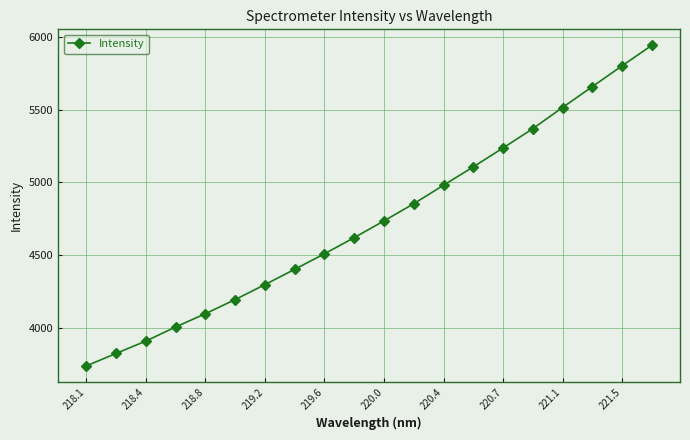

What is the sum of all values?

94792.7